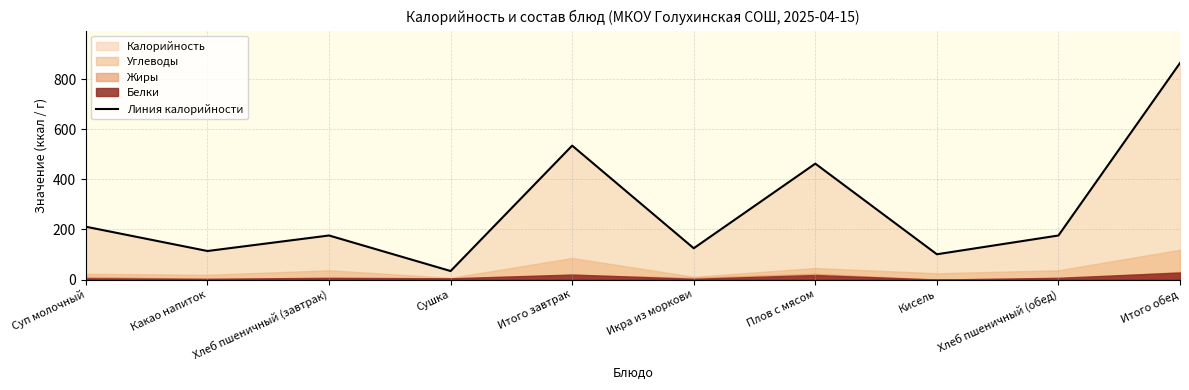

Where is the data nearest to the value 449?

Плов с мясом